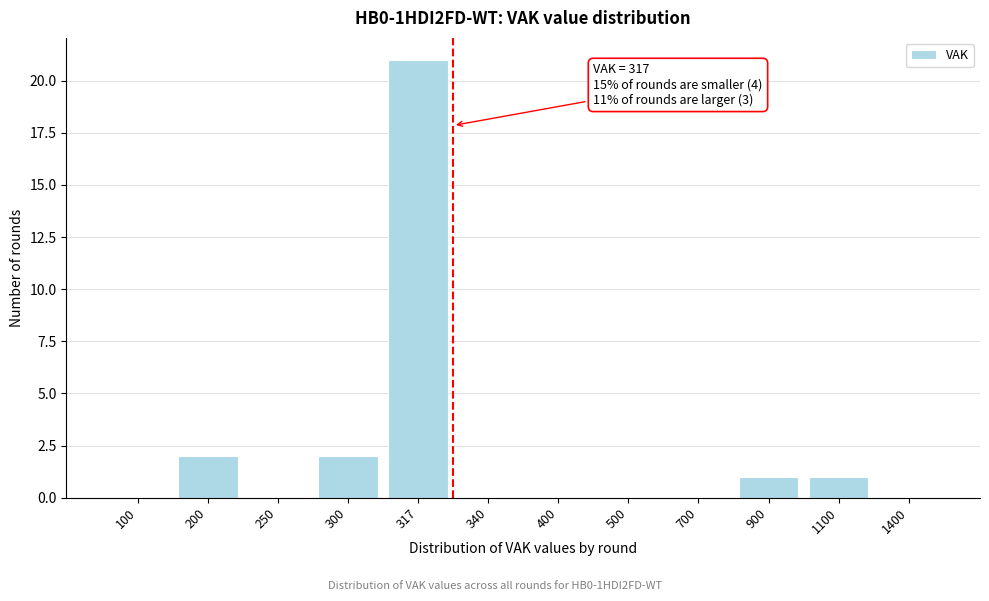

Reading right to left, list all the values displayed in this chart.

1400=0	1100=1	900=1	700=0	500=0	400=0	340=0	317=21	300=2	250=0	200=2	100=0